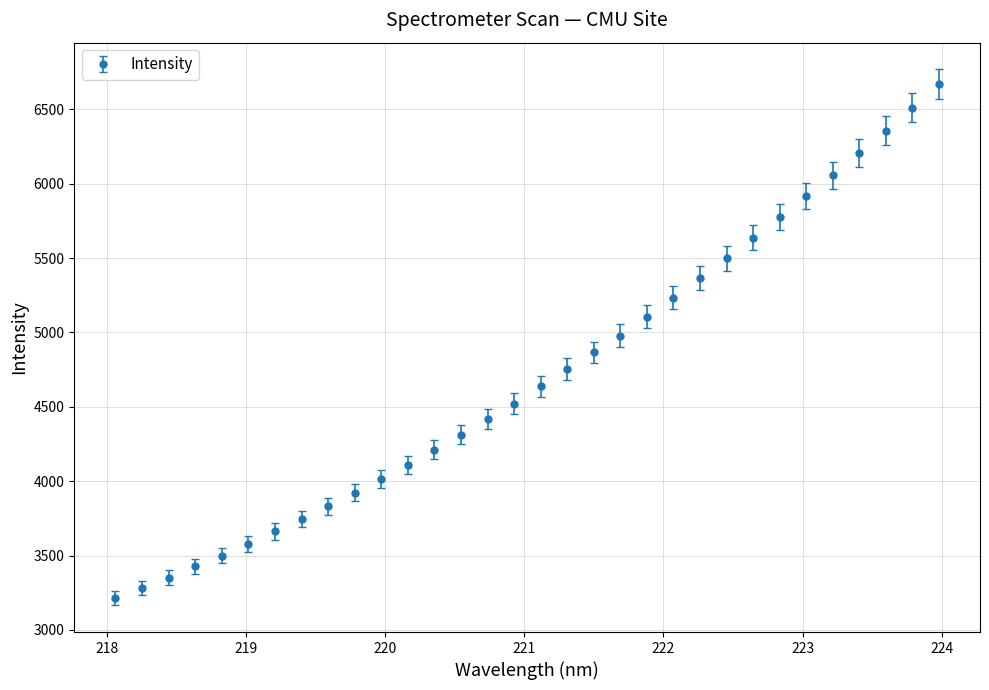

What is the sum of all values?

150666.2